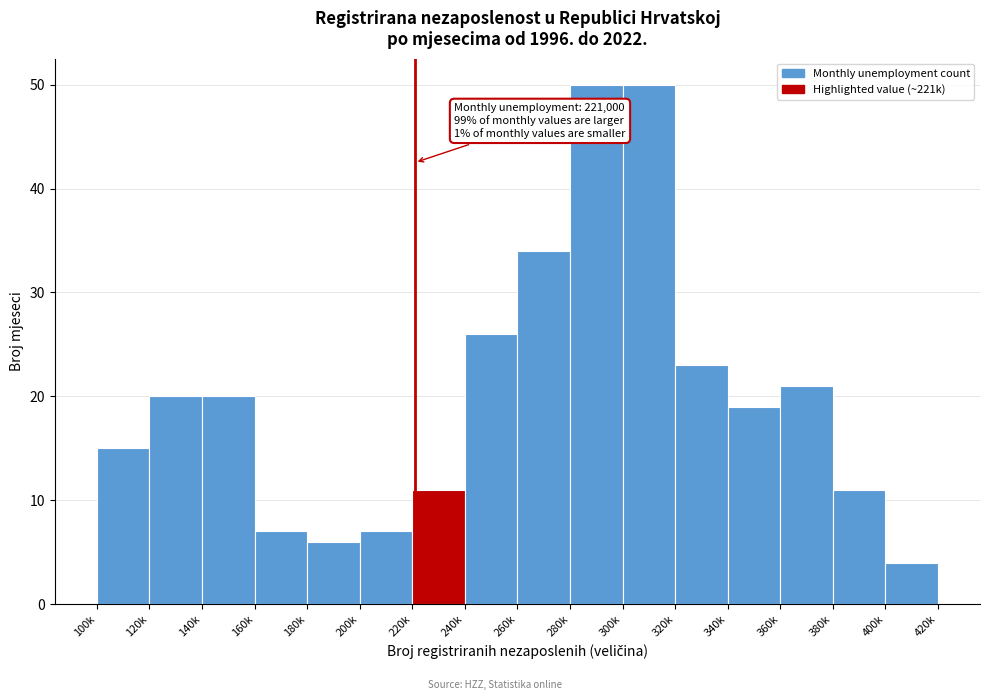

Reading right to left, list all the values displayed in this chart.

4	11	21	19	23	50	50	34	26	11	7	6	7	20	20	15